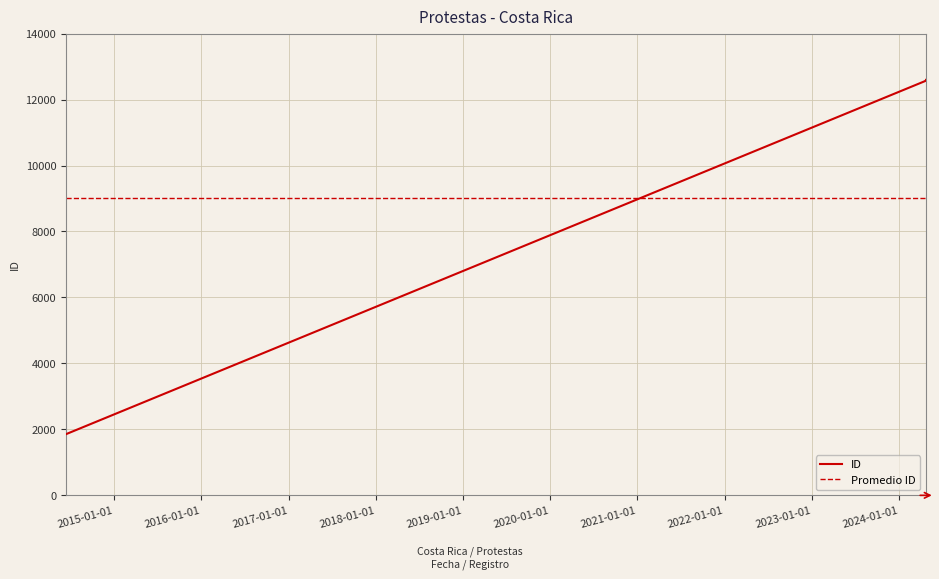

What is the maximum value for Promedio ID?

9006.3